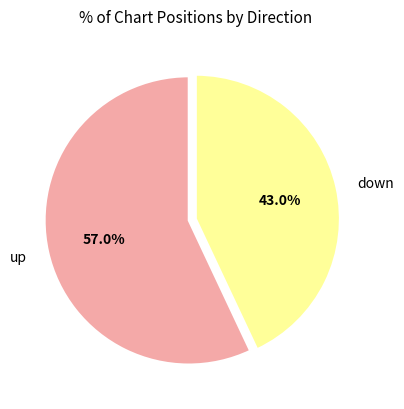

What is the largest slice in the pie chart?

up